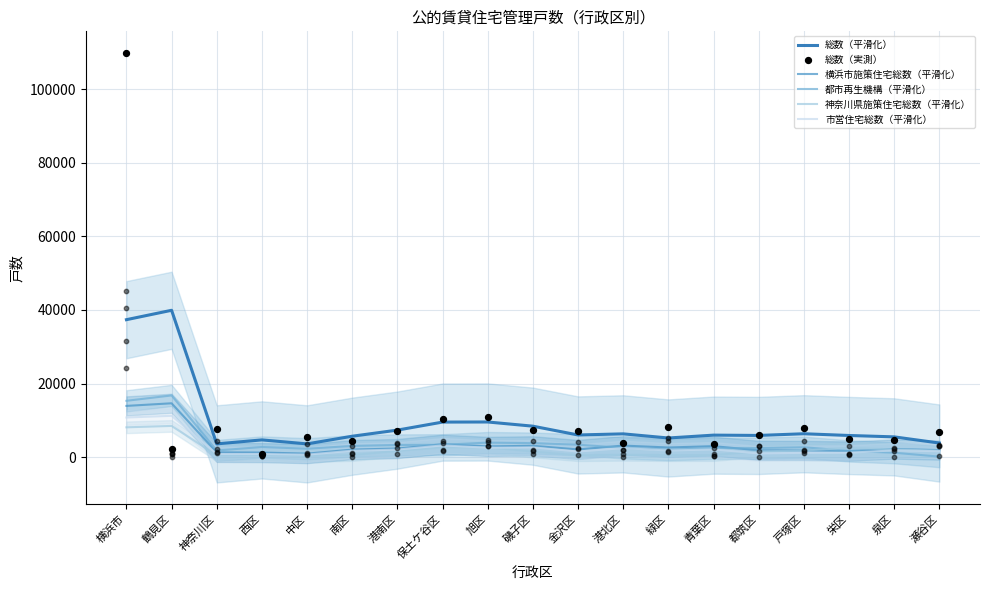

Which series contains the highest Y value?

総数（実測）